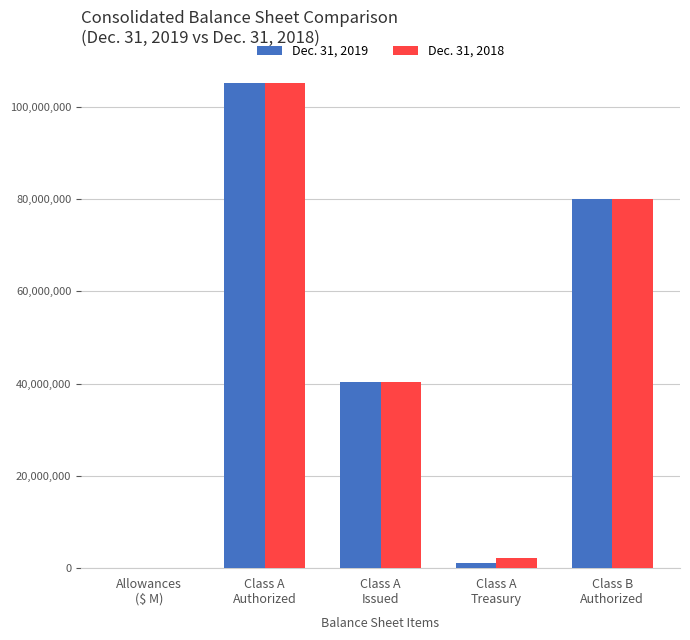

Reading right to left, what are all the values shown in this chart?

Dec. 31, 2019: 80000000.0	1100000.0	40300000.0	105000000.0	25.0
Dec. 31, 2018: 80000000.0	2200000.0	40300000.0	105000000.0	27.4